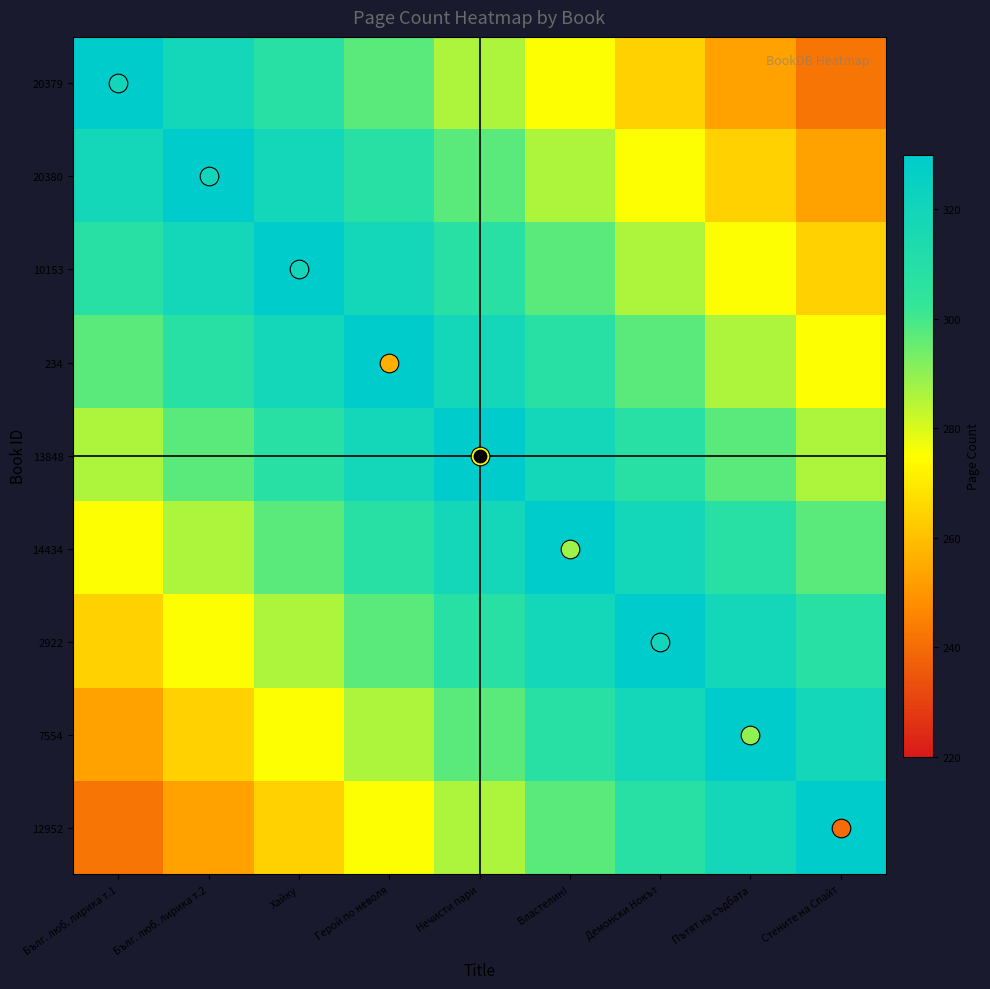

Reading left to right, what are all the values shown in this chart?

20379: Бълг. люб. лирика т.1=1.0	Бълг. люб. лирика т.2=0.9	Хайку=0.8	Герой по неволя=0.7	Нечисти пари=0.6	Властелин!=0.5	Демонски Нокът=0.4	Пътят на съдбата=0.3	Стените на Спайт=0.2
20380: Бълг. люб. лирика т.1=0.9	Бълг. люб. лирика т.2=1.0	Хайку=0.9	Герой по неволя=0.8	Нечисти пари=0.7	Властелин!=0.6	Демонски Нокът=0.5	Пътят на съдбата=0.4	Стените на Спайт=0.3
10153: Бълг. люб. лирика т.1=0.8	Бълг. люб. лирика т.2=0.9	Хайку=1.0	Герой по неволя=0.9	Нечисти пари=0.8	Властелин!=0.7	Демонски Нокът=0.6	Пътят на съдбата=0.5	Стените на Спайт=0.4
234: Бълг. люб. лирика т.1=0.7	Бълг. люб. лирика т.2=0.8	Хайку=0.9	Герой по неволя=1.0	Нечисти пари=0.9	Властелин!=0.8	Демонски Нокът=0.7	Пътят на съдбата=0.6	Стените на Спайт=0.5
13848: Бълг. люб. лирика т.1=0.6	Бълг. люб. лирика т.2=0.7	Хайку=0.8	Герой по неволя=0.9	Нечисти пари=1.0	Властелин!=0.9	Демонски Нокът=0.8	Пътят на съдбата=0.7	Стените на Спайт=0.6
14434: Бълг. люб. лирика т.1=0.5	Бълг. люб. лирика т.2=0.6	Хайку=0.7	Герой по неволя=0.8	Нечисти пари=0.9	Властелин!=1.0	Демонски Нокът=0.9	Пътят на съдбата=0.8	Стените на Спайт=0.7
2922: Бълг. люб. лирика т.1=0.4	Бълг. люб. лирика т.2=0.5	Хайку=0.6	Герой по неволя=0.7	Нечисти пари=0.8	Властелин!=0.9	Демонски Нокът=1.0	Пътят на съдбата=0.9	Стените на Спайт=0.8
7554: Бълг. люб. лирика т.1=0.3	Бълг. люб. лирика т.2=0.4	Хайку=0.5	Герой по неволя=0.6	Нечисти пари=0.7	Властелин!=0.8	Демонски Нокът=0.9	Пътят на съдбата=1.0	Стените на Спайт=0.9
12952: Бълг. люб. лирика т.1=0.2	Бълг. люб. лирика т.2=0.3	Хайку=0.4	Герой по неволя=0.5	Нечисти пари=0.6	Властелин!=0.7	Демонски Нокът=0.8	Пътят на съдбата=0.9	Стените на Спайт=1.0